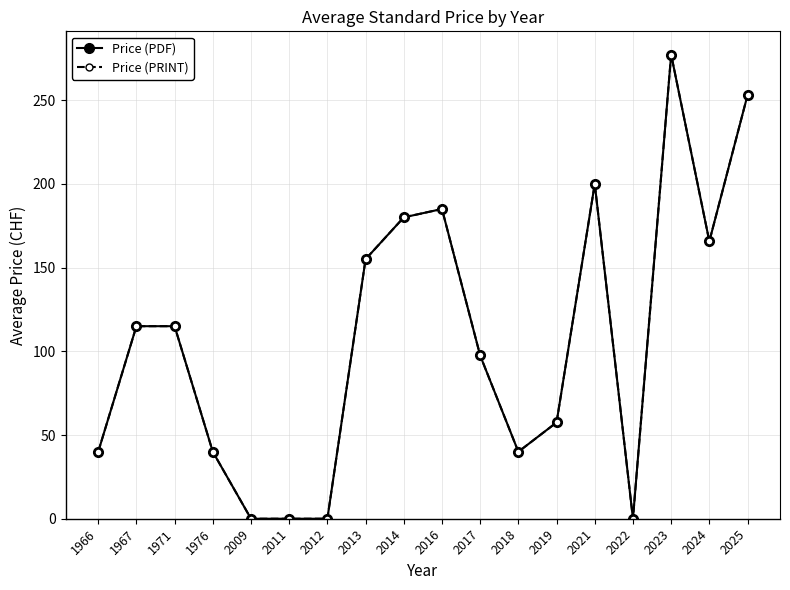

What is the sum of the Price (PDF) values at 2019 and 2024?

223.2